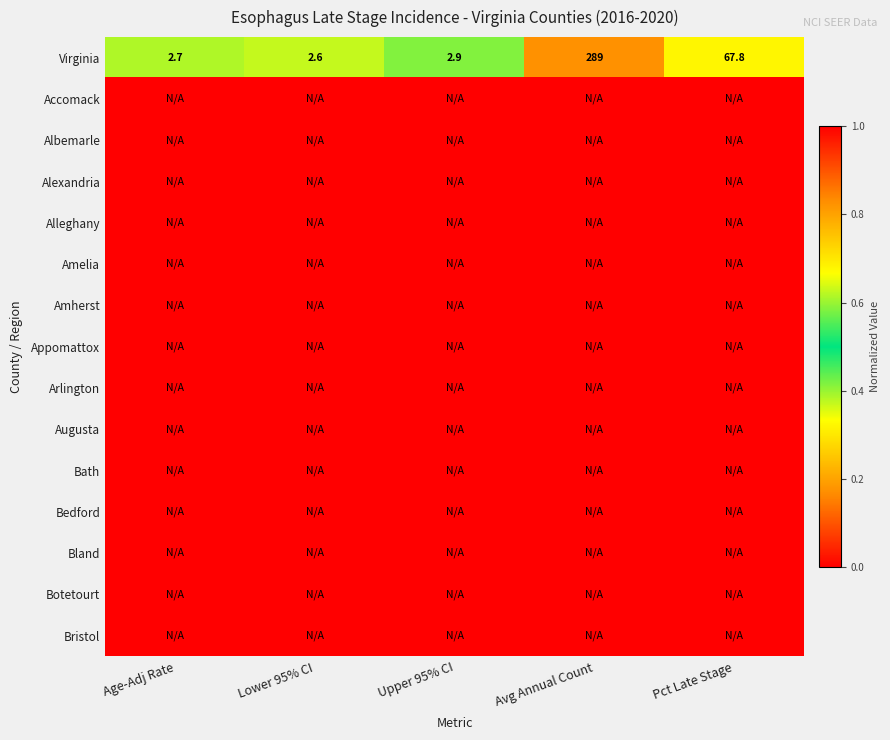

Rank the series at Pct Late Stage from highest to lowest value.

Virginia, Accomack, Albemarle, Alexandria, Alleghany, Amelia, Amherst, Appomattox, Arlington, Augusta, Bath, Bedford, Bland, Botetourt, Bristol